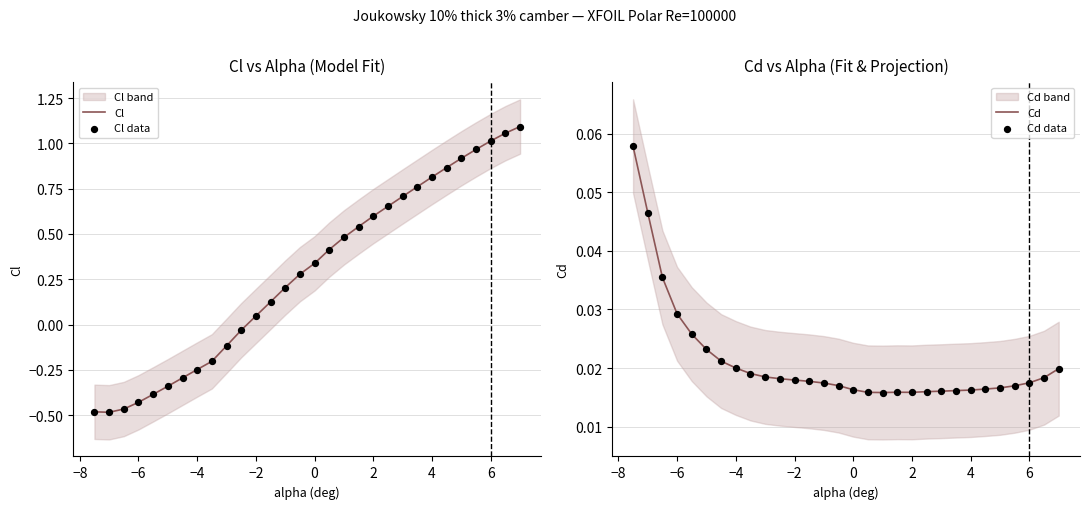

Which series has the largest Y range (max minus min)?

Cl